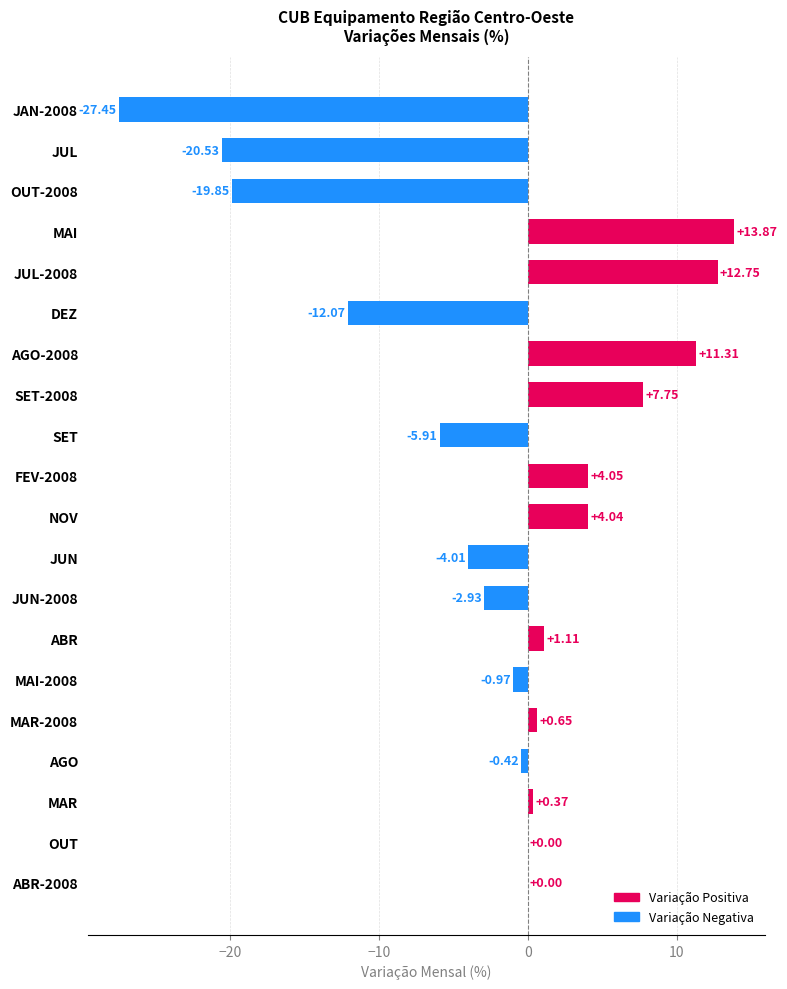

What is the change in value from NOV to SET-2008?

+3.7